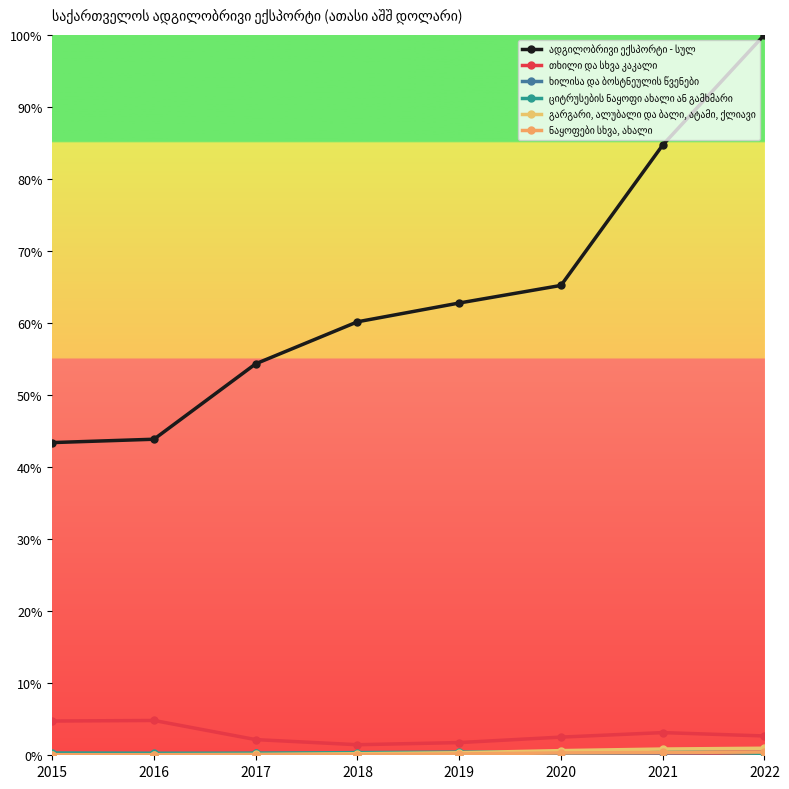

At which category is the sum across all series the highest?

2022